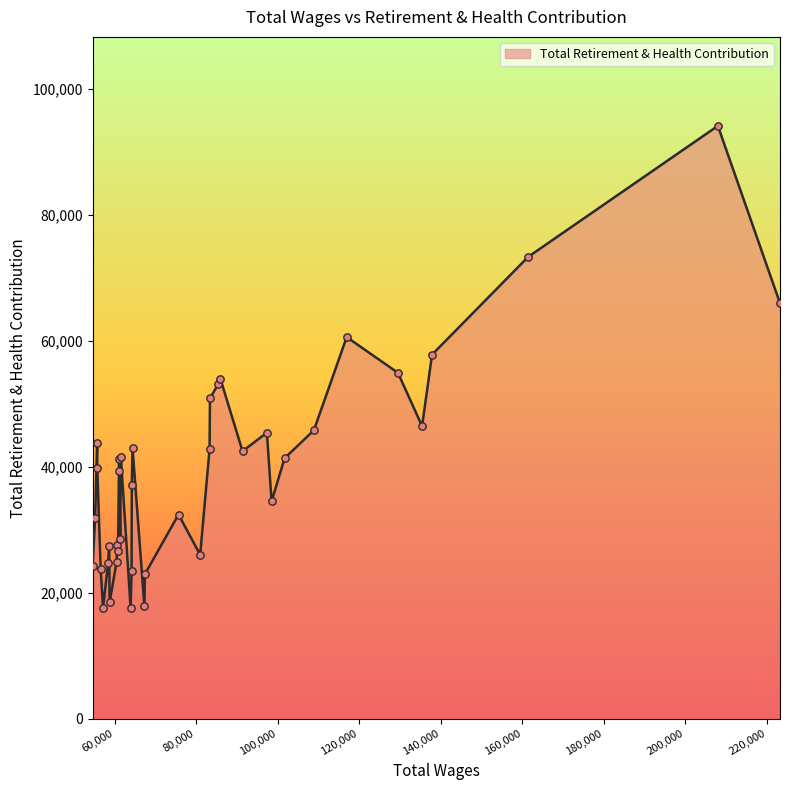

What is the difference between the maximum and minimum values?

76565